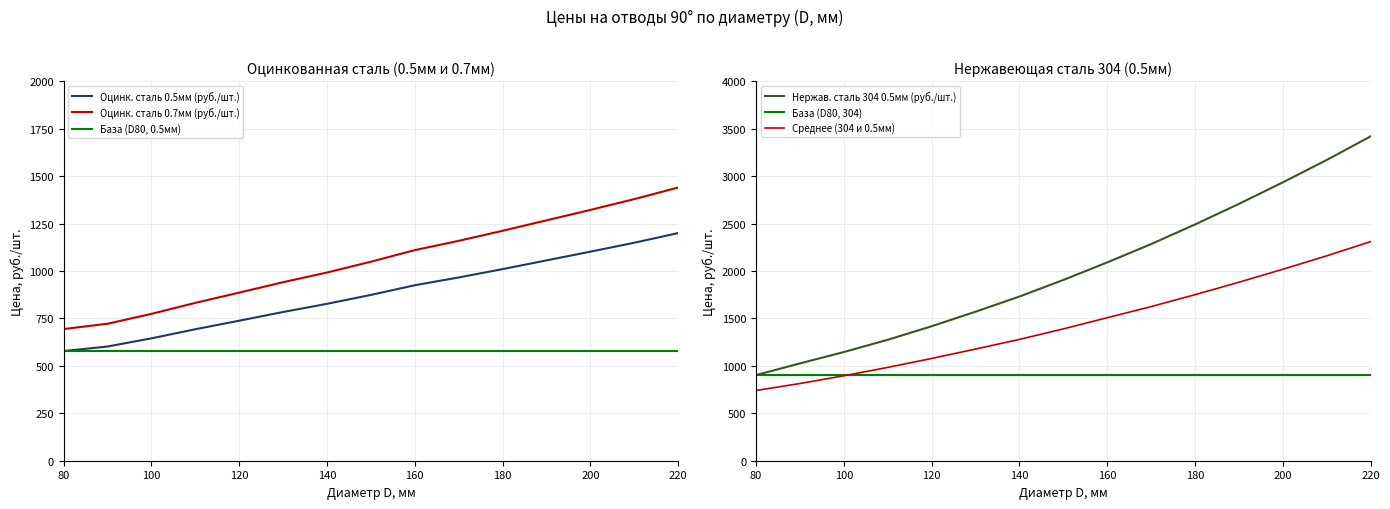

At which category is the sum across all series the highest?

220